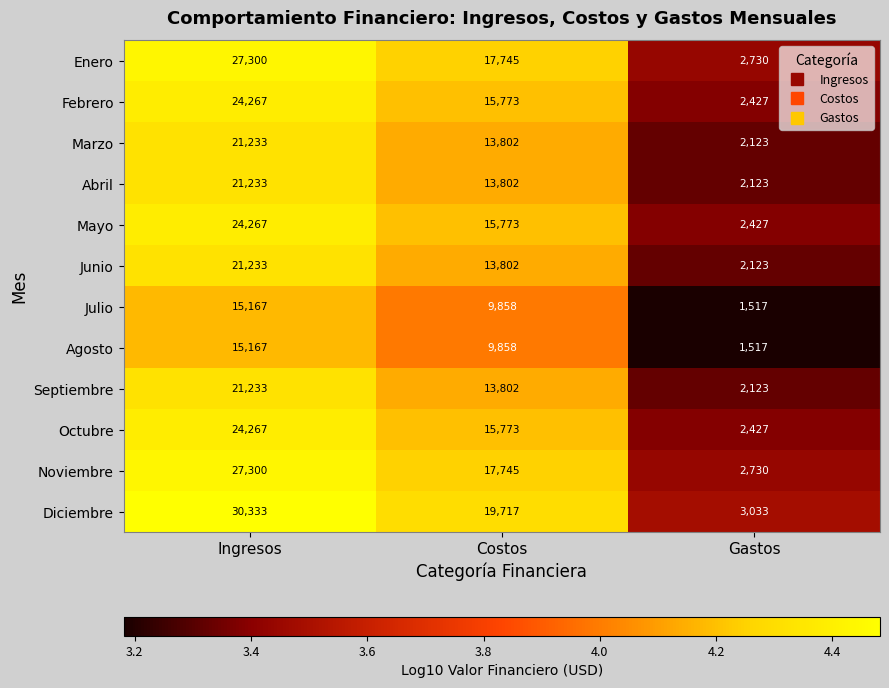

The value of Diciembre at Gastos is 3033. True or false?

True